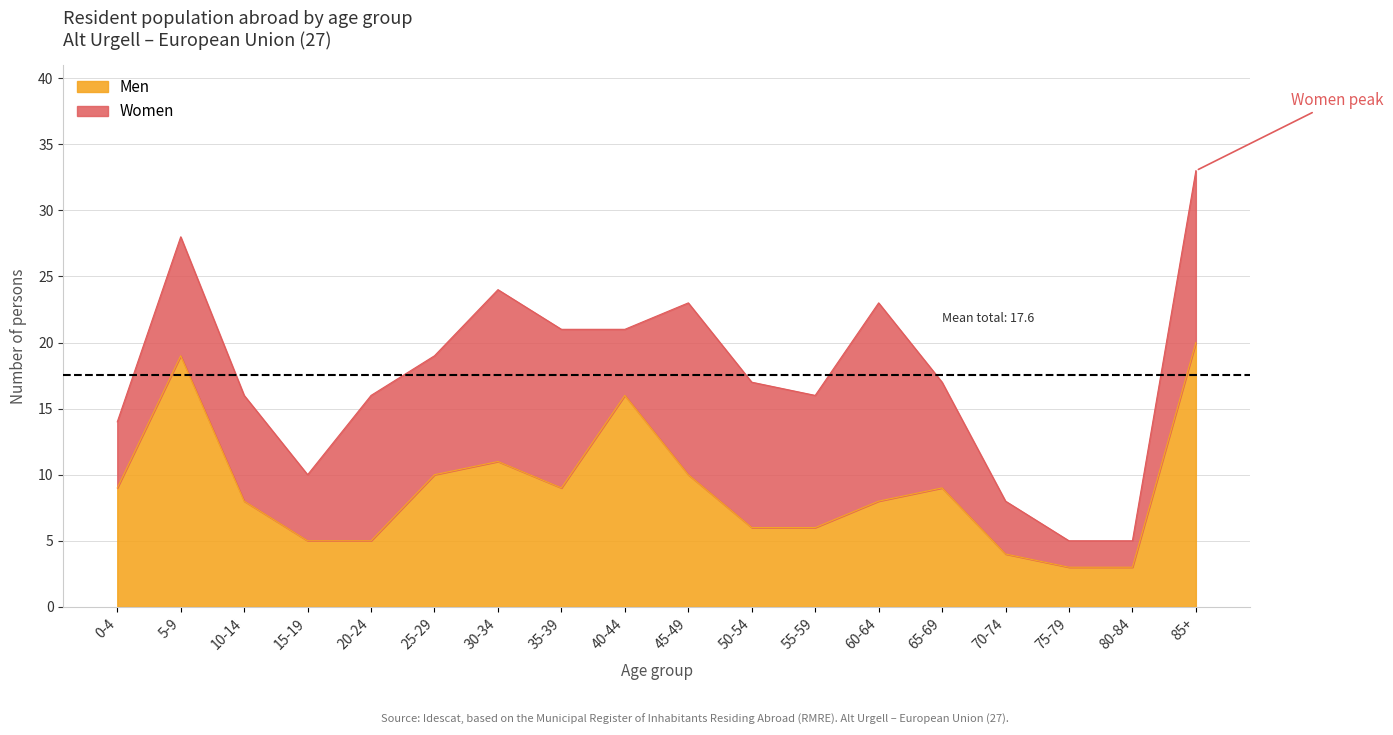

What is the minimum value shown in the chart?

3